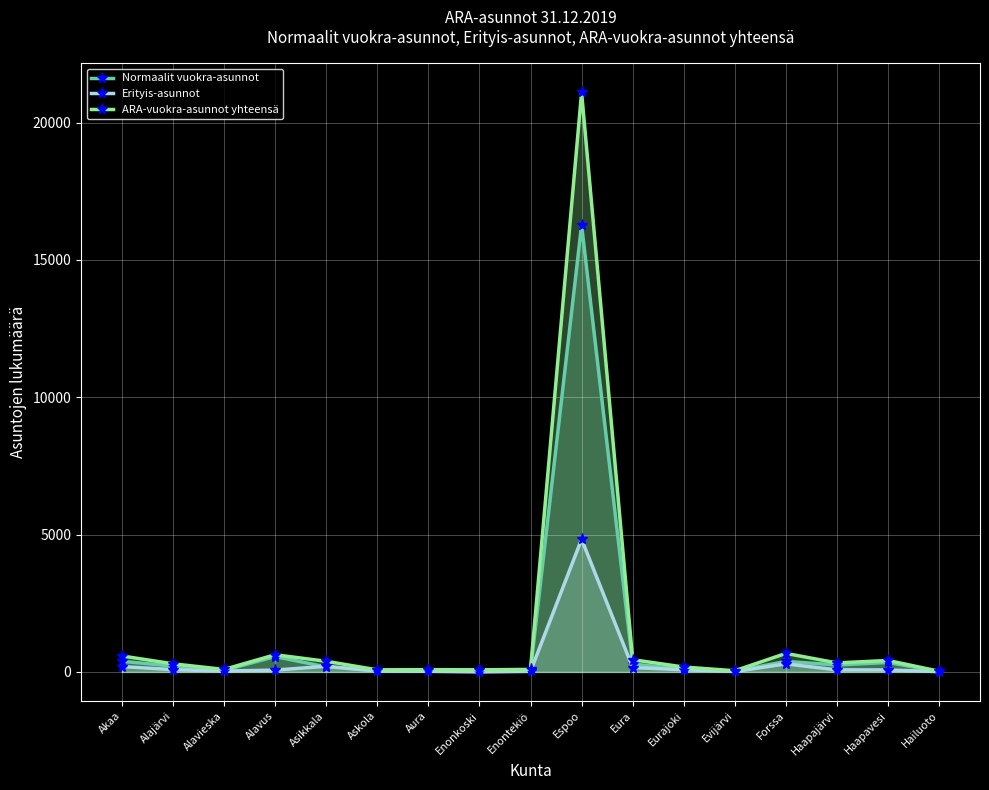

What is the label of the 7th point from the right?

Eura